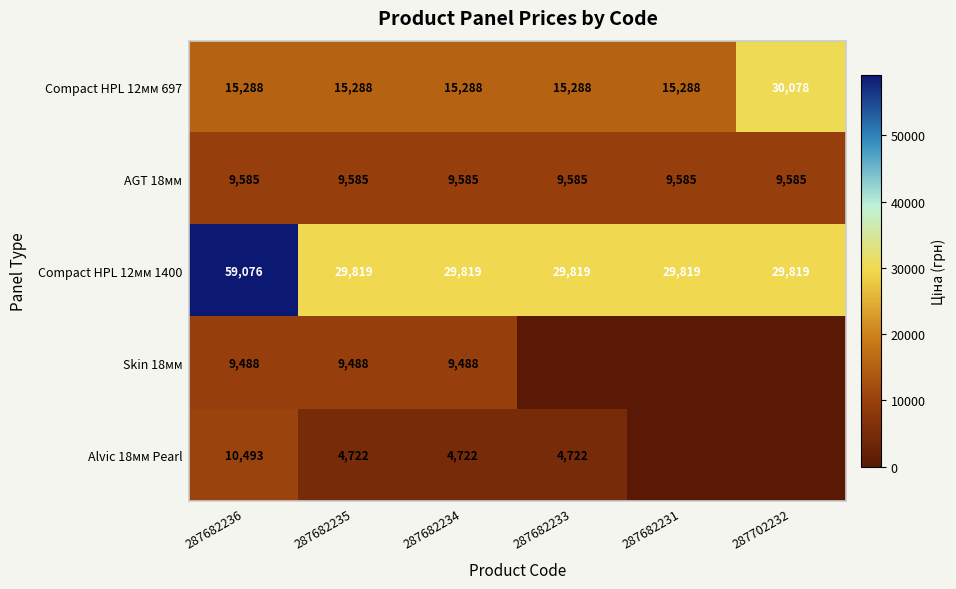

Read the Compact HPL 12мм 1400 value at 287682233, to the nearest 50.

29800